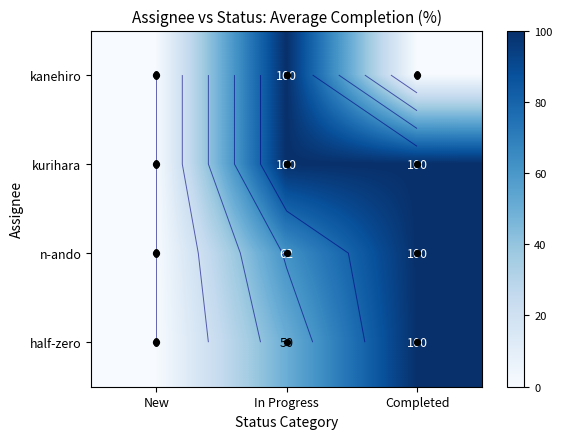

Rank the series by their maximum value, from highest to lowest.

kanehiro, kurihara, n-ando, half-zero